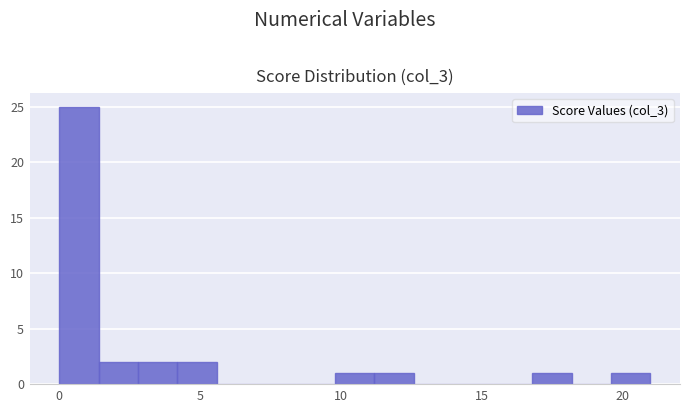

Around what value on the x-axis is the tallest bar? Give the approximate position of its centre, as read against the axis.

0.5